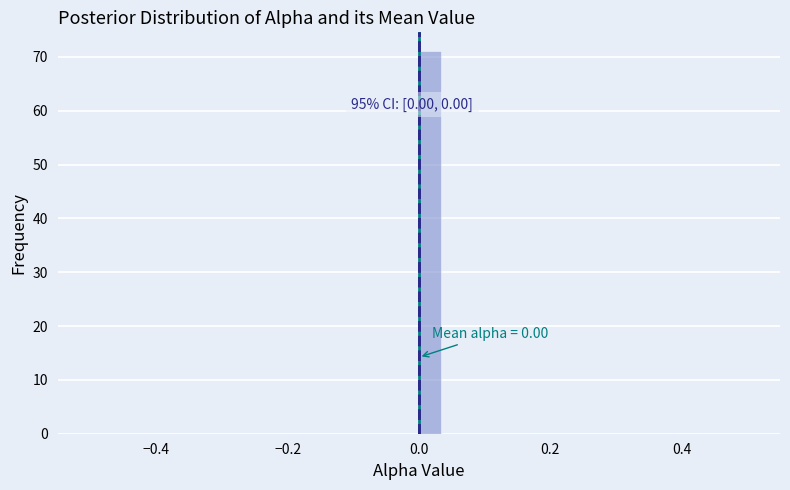

Read against the x-axis, roughly where is the centre of the tallest bar?

0.02